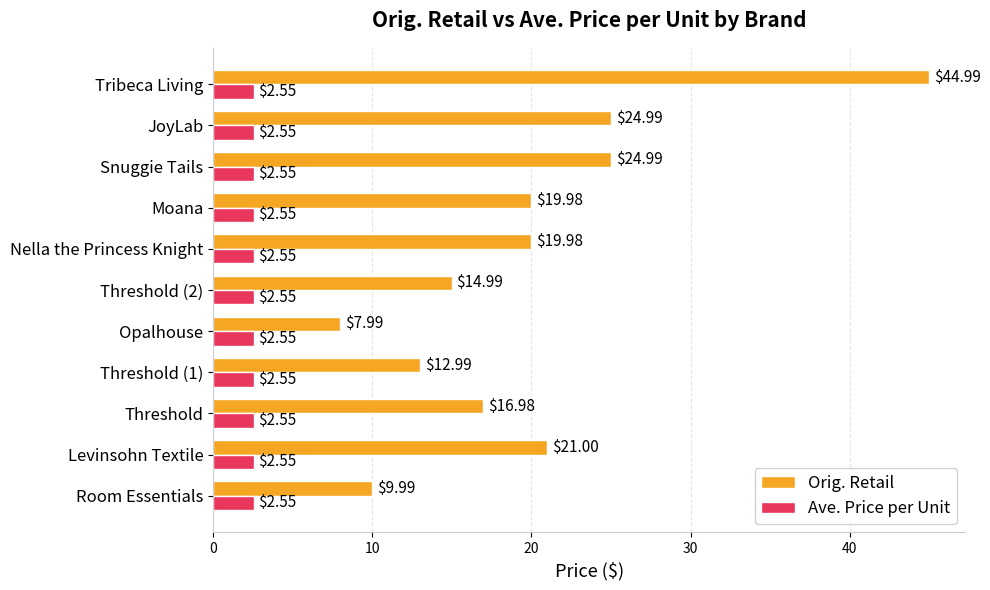

What is the difference between the Orig. Retail values at Moana and Snuggie Tails?

5.0